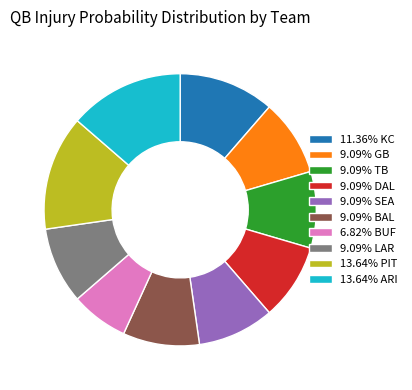

Is the sum of 9.09% GB and 9.09% TB greater than half?

No